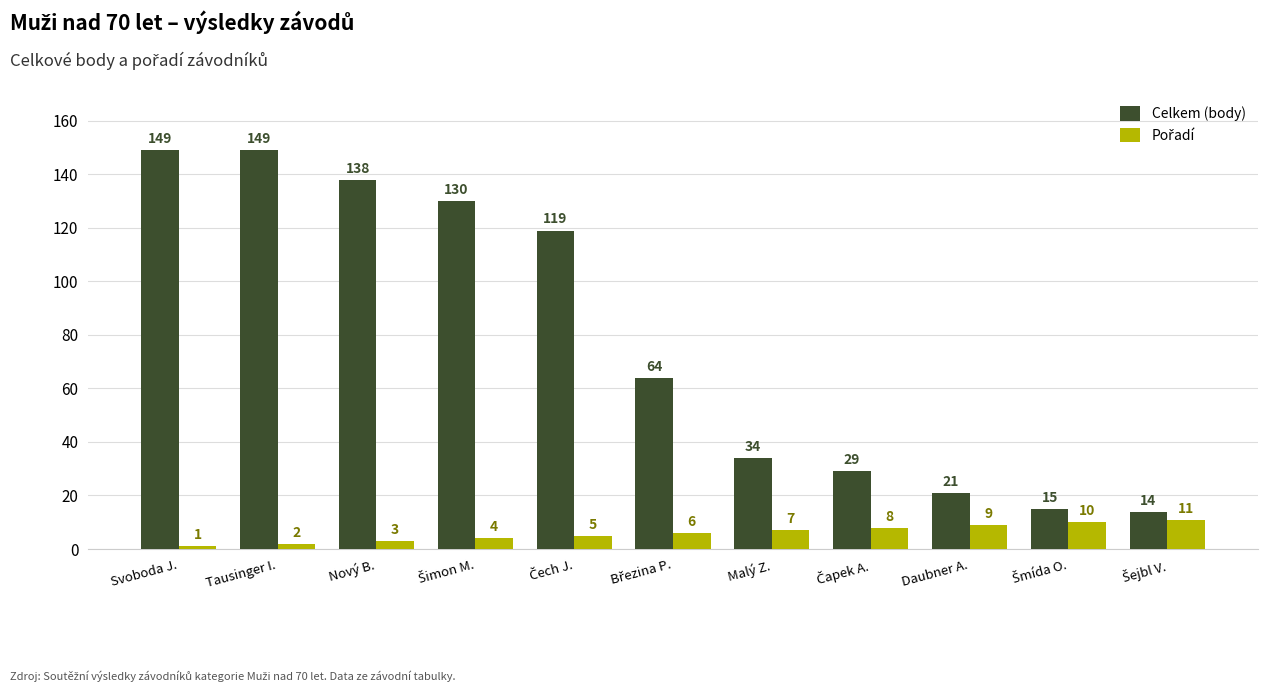

Which series has the largest total across all categories?

Celkem (body)